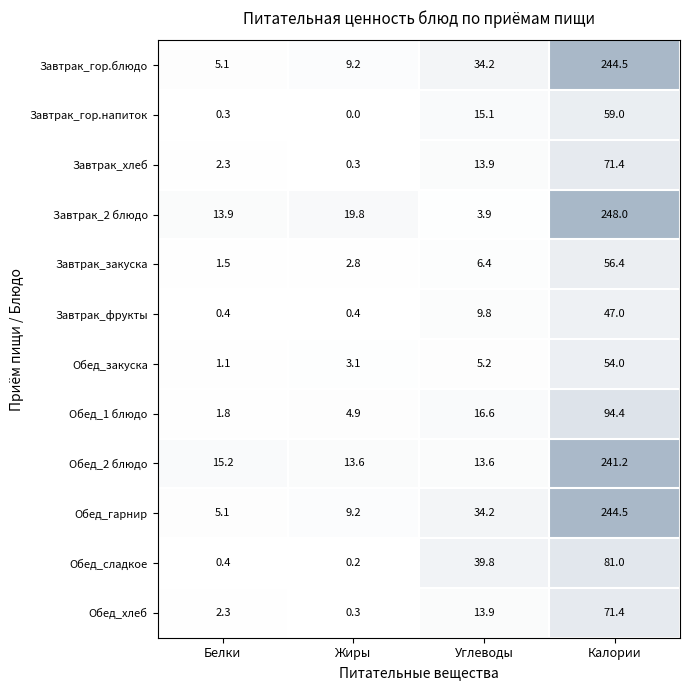

Rank the categories by Завтрак_гор.блюдо value from highest to lowest.

Калории, Углеводы, Жиры, Белки